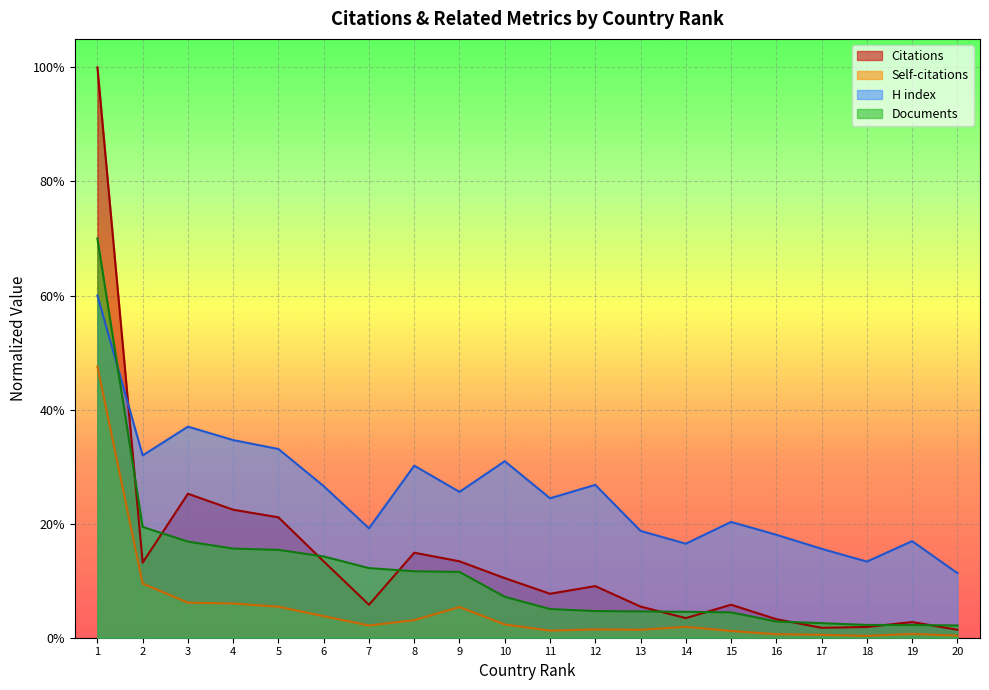

What are all the series names shown in the legend?

Citations, Self-citations, H index, Documents